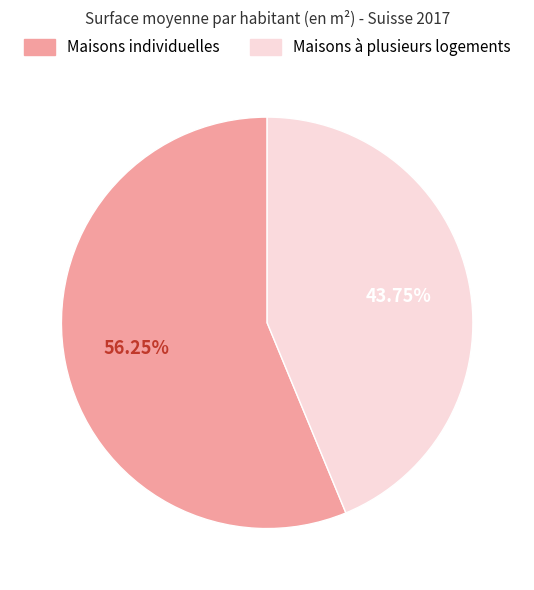

Is there a majority slice in this chart?

Yes